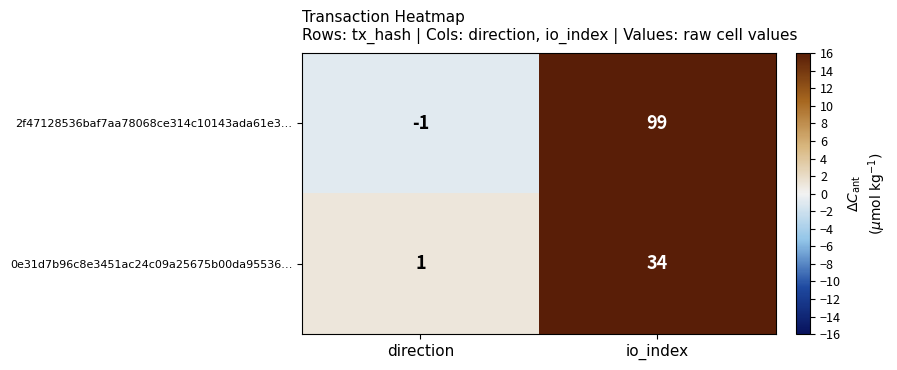

The value of 2f47128536baf7aa78068ce314c10143ada61e3… at direction is -2. True or false?

False